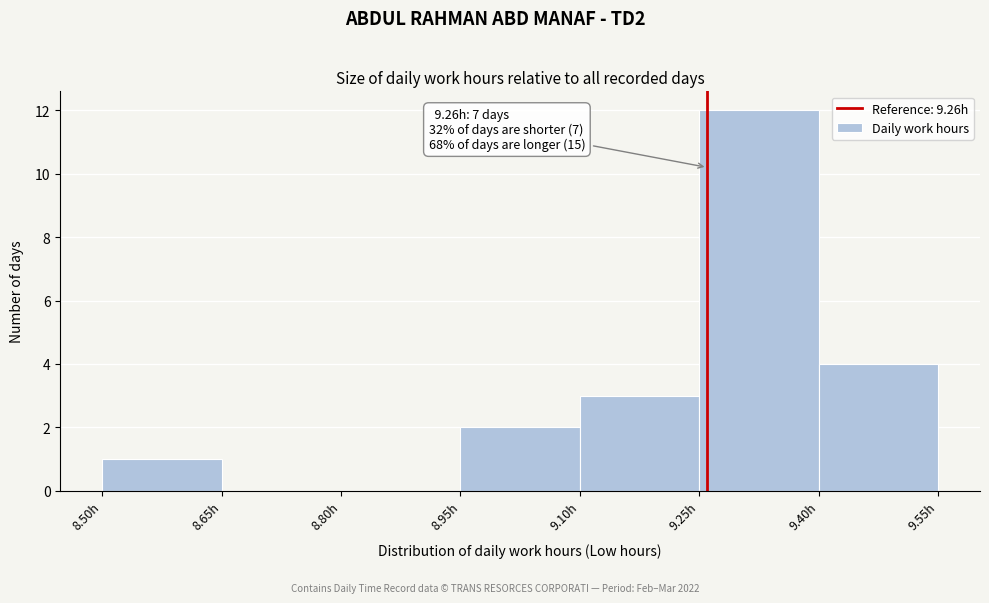

Over which range of the x-axis is the bar tallest?

9.25 to 9.40